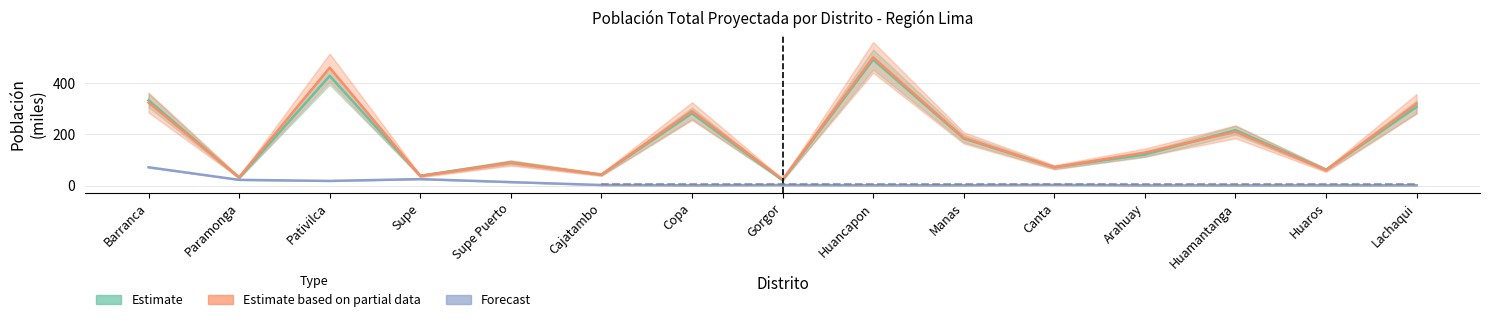

What is the greatest value displayed?

498.3